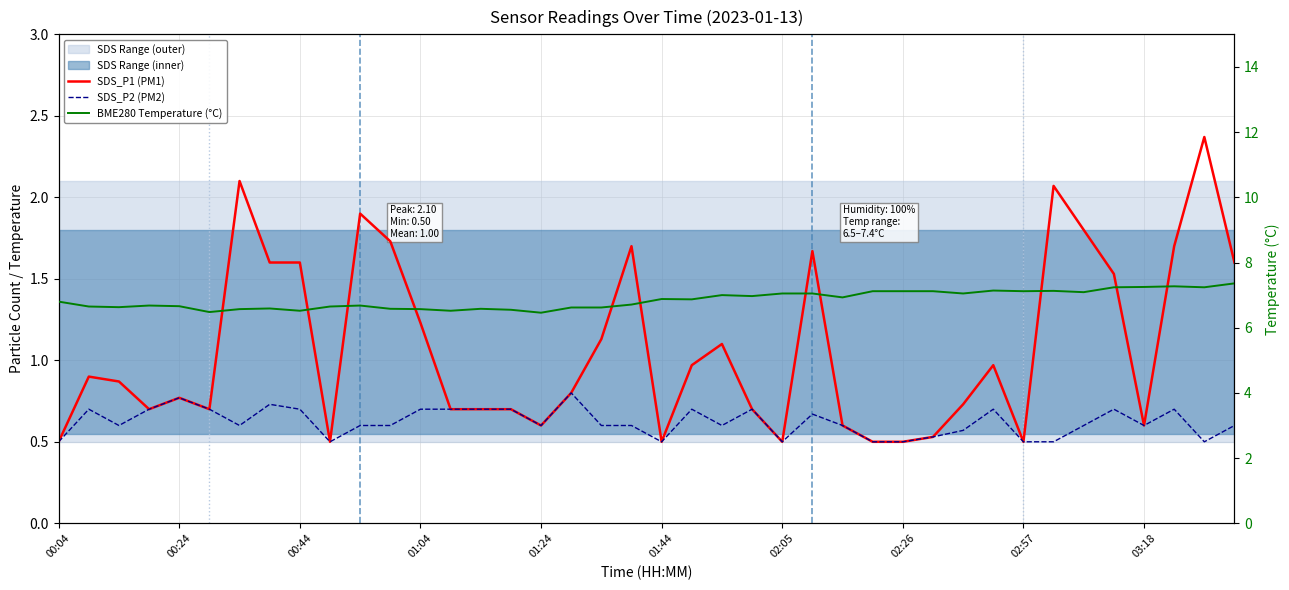

Where is SDS_P2 (PM2) nearest to the value 0?

00:04